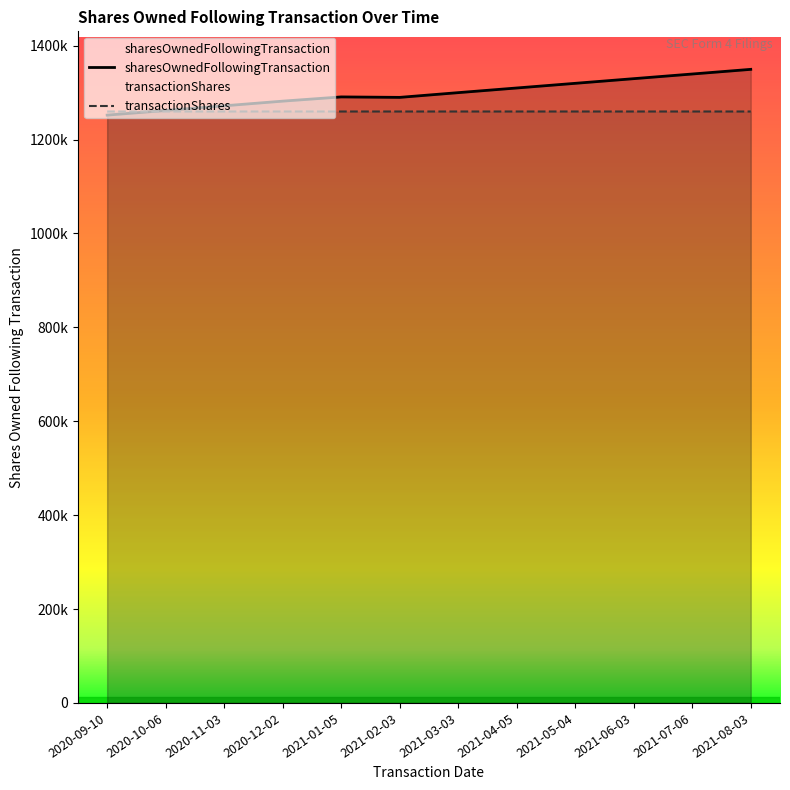

Where is sharesOwnedFollowingTransaction nearest to the value 1300915?

2021-03-03